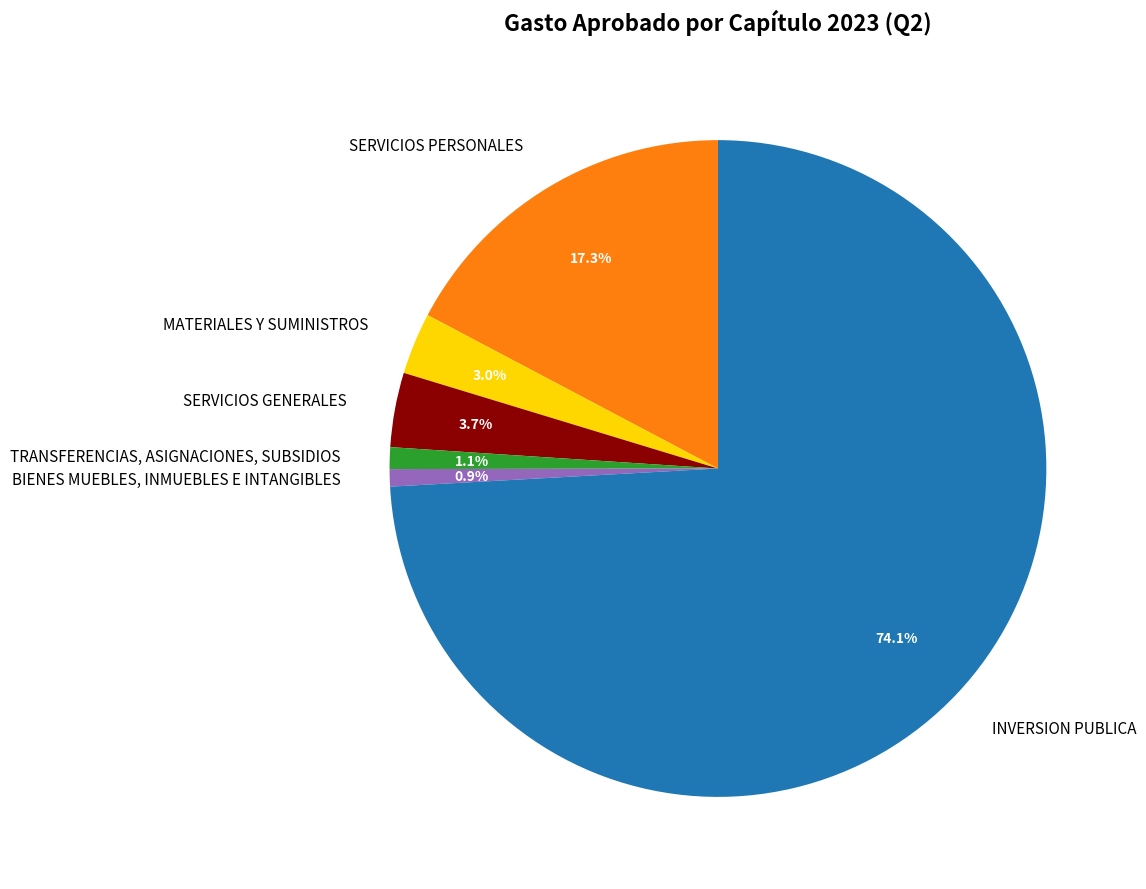

Rank the categories by value from highest to lowest.

INVERSION PUBLICA, SERVICIOS PERSONALES, SERVICIOS GENERALES, MATERIALES Y SUMINISTROS, TRANSFERENCIAS, ASIGNACIONES, SUBSIDIOS, BIENES MUEBLES, INMUEBLES E INTANGIBLES